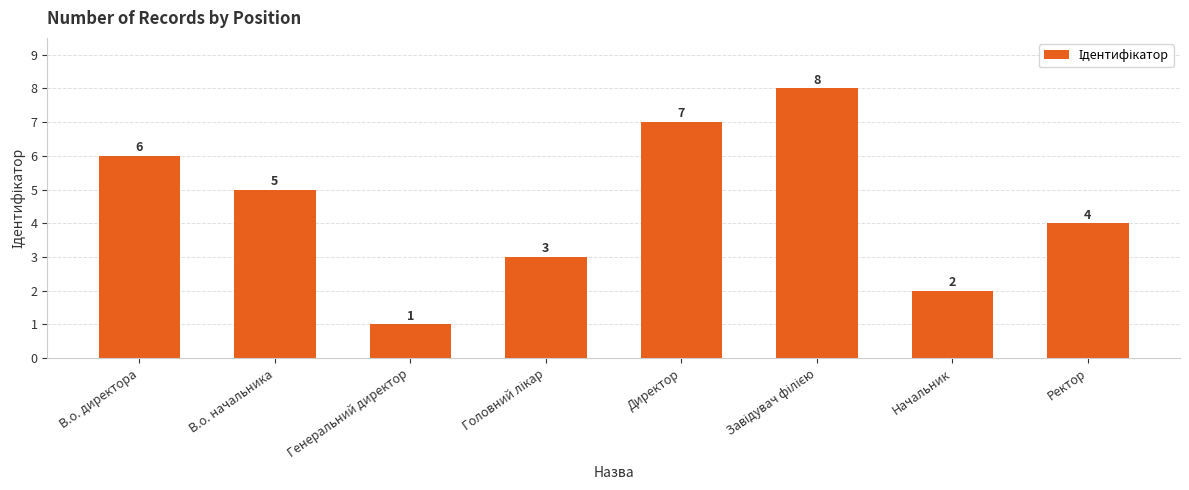

Count the number of categories in the chart.

8